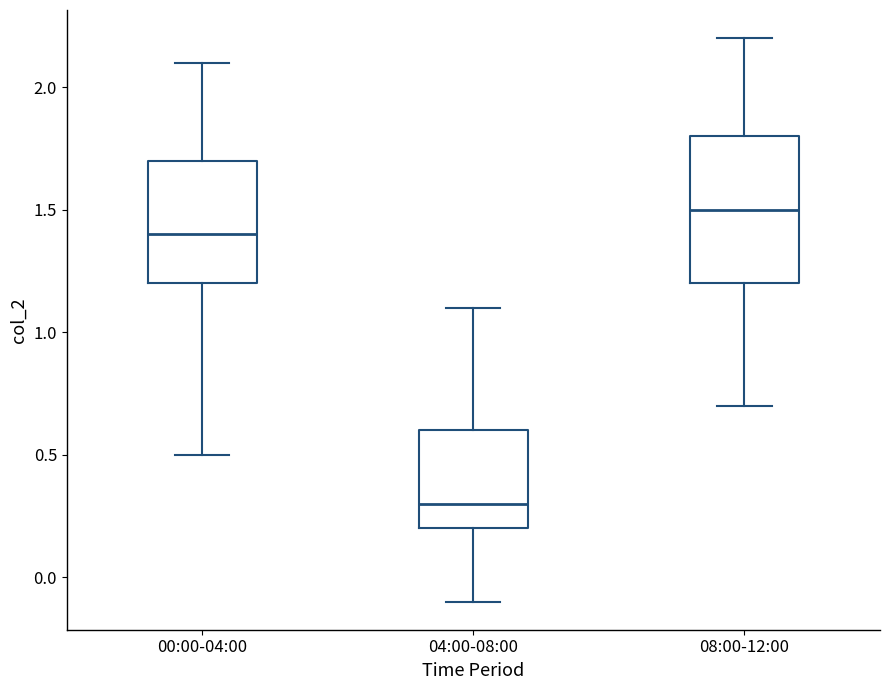

Where does the median line of the box for 00:00-04:00 sit on the y-axis? The values are not printed on the chart, so give them approximately, as read against the axis.

1.4